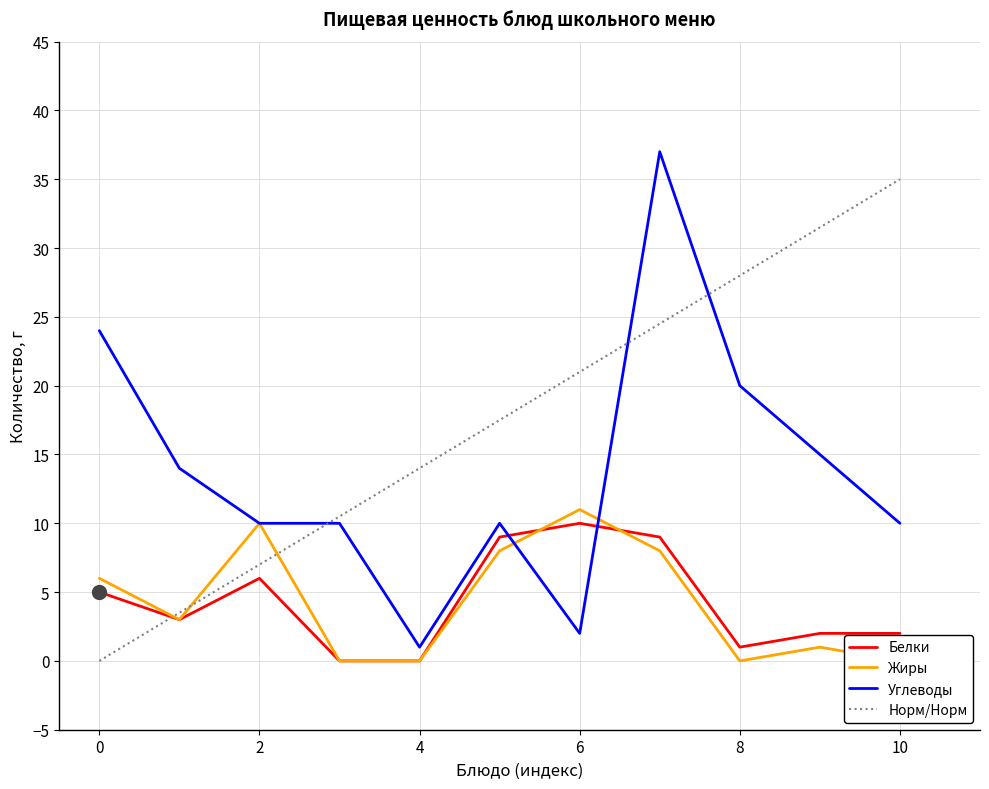

Is the value of Белки at 2 greater than the value of Углеводы at 0?

No